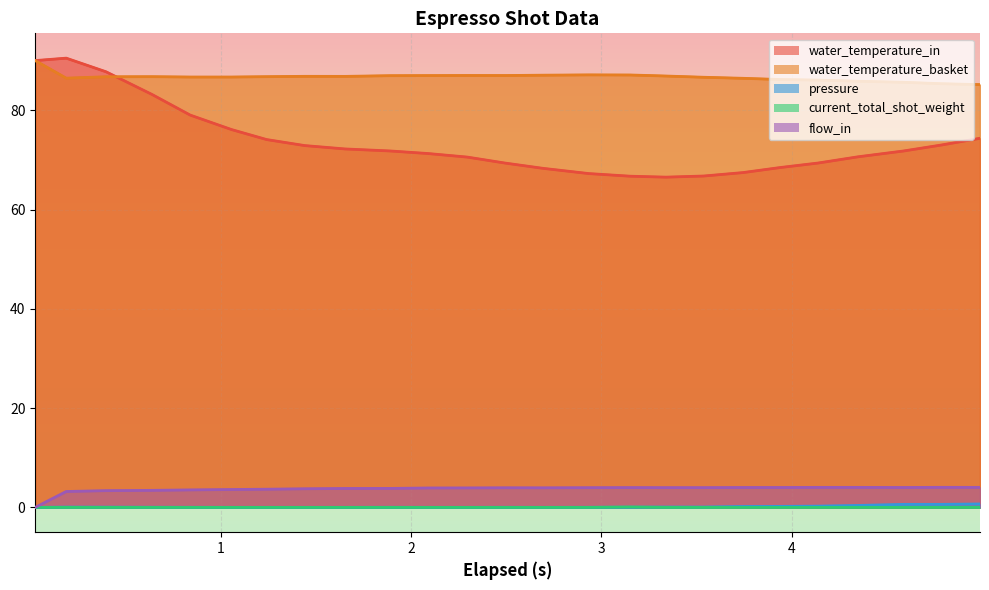

How many data points in flow_in are less than 3?

1